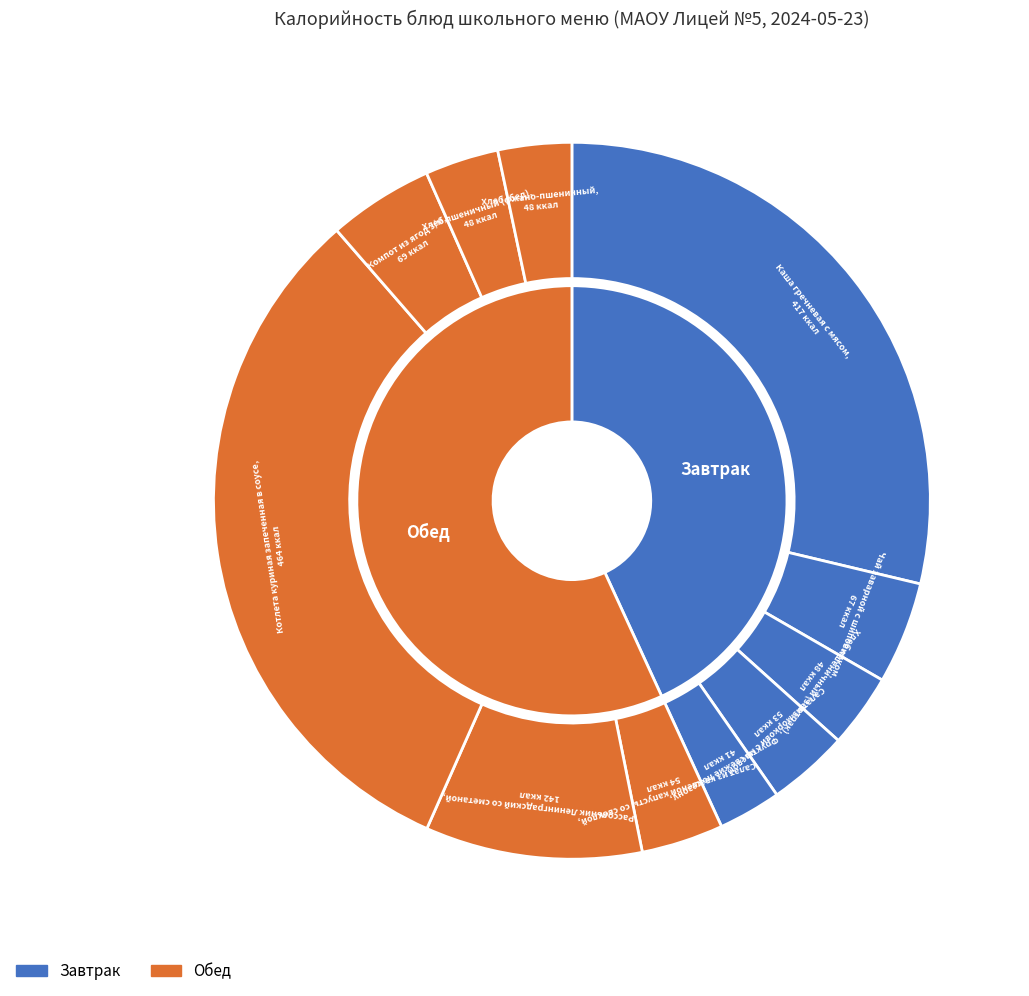

Does any single category account for the majority?

No